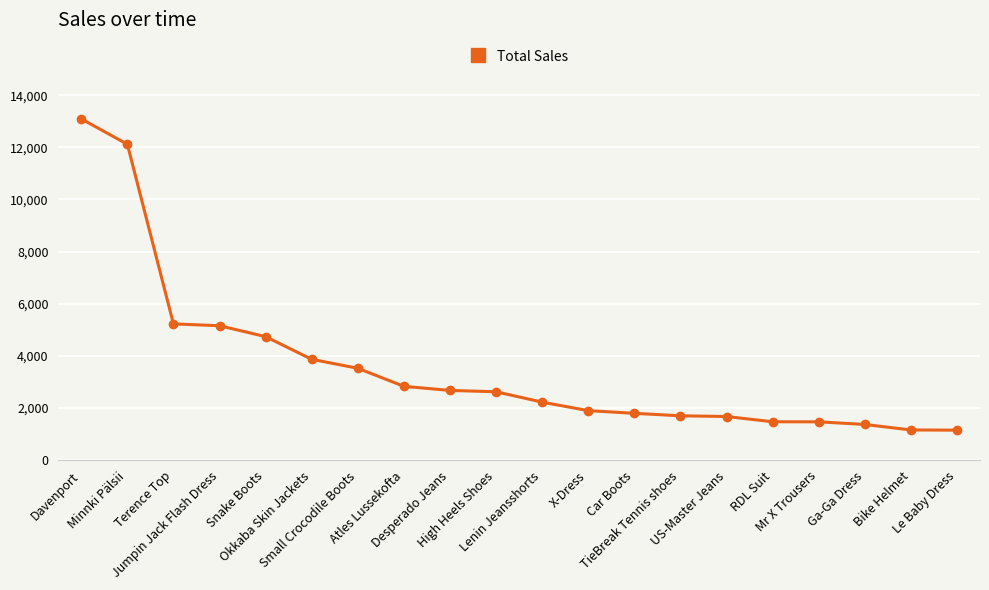

What is the average value?

3588.8